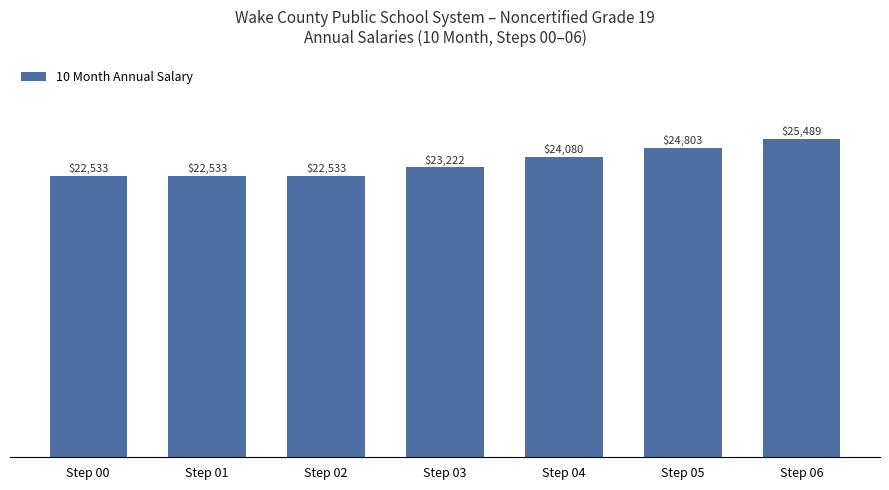

What is the smallest value displayed?

22533.3